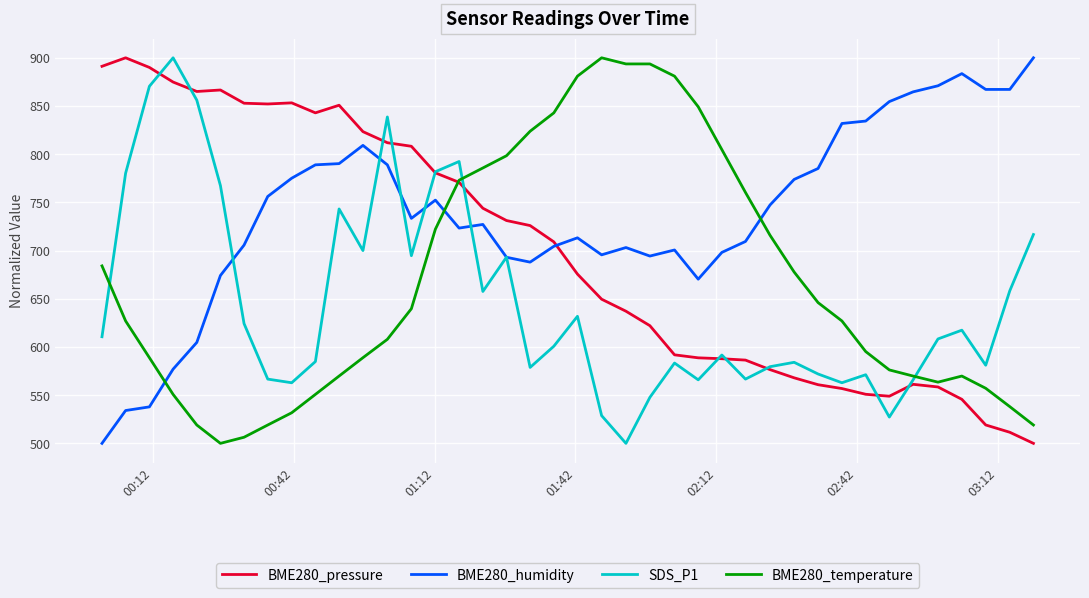

List the series in order of their overall mean, lowest first.

SDS_P1, BME280_temperature, BME280_pressure, BME280_humidity